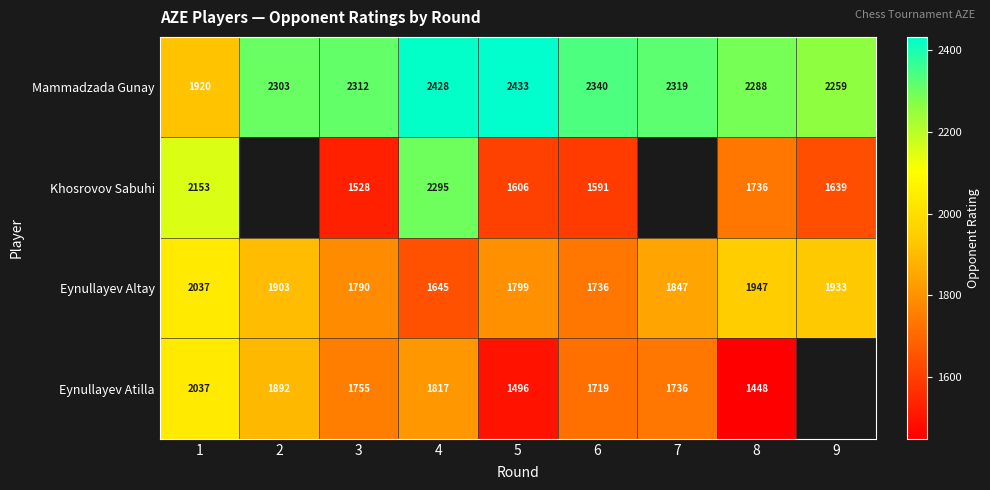

True or false: Khosrovov Sabuhi has a value of 313.9 at 3.

False